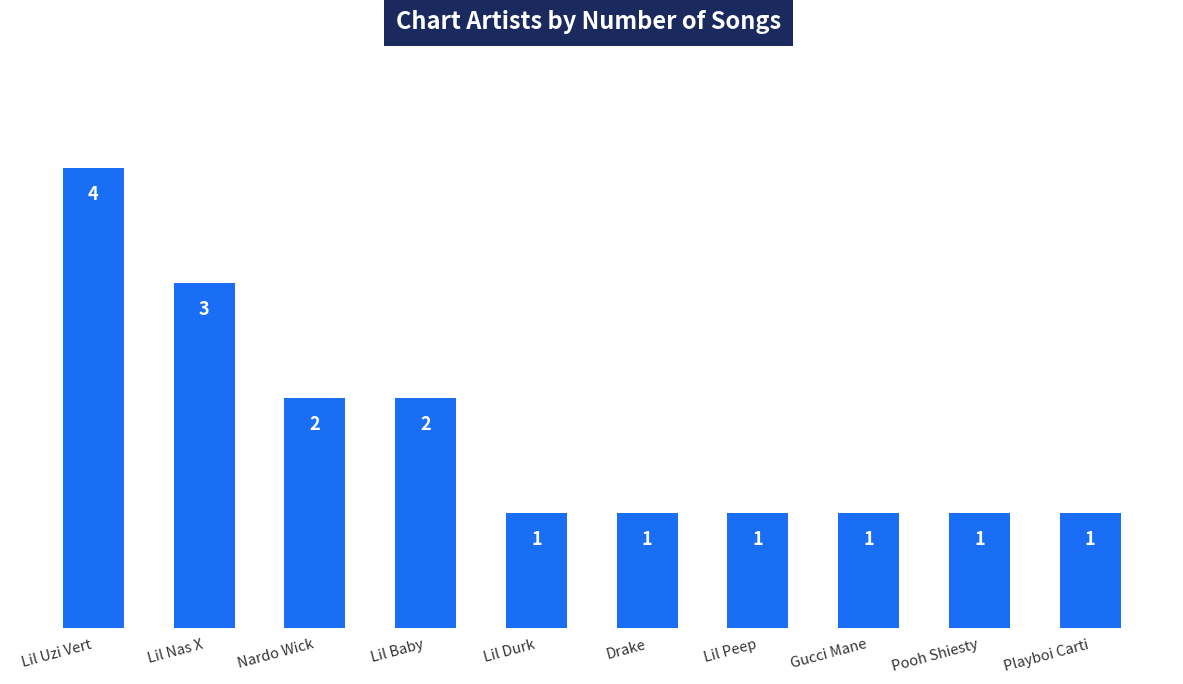

The chart shows a value of 1 at Lil Durk. True or false?

True